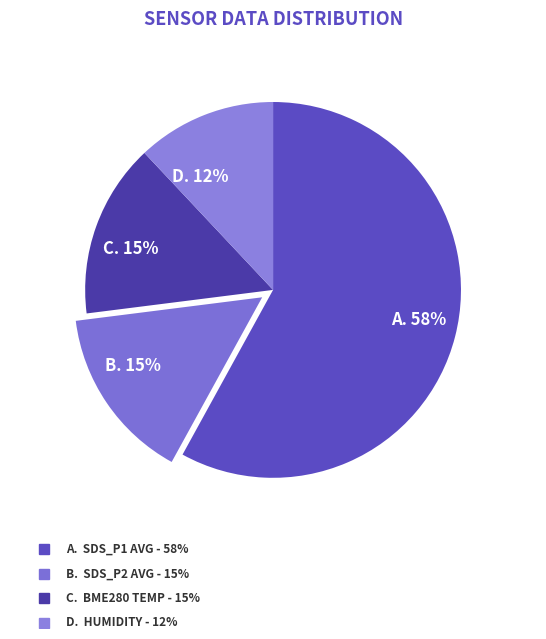

What is the smallest slice in the pie chart?

D. 12%